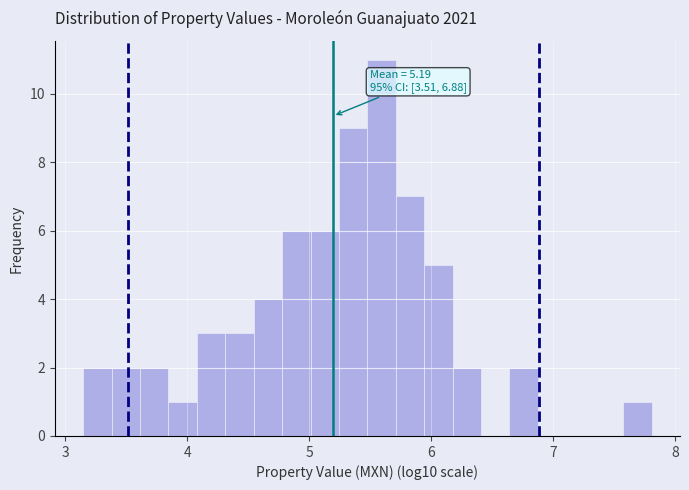

Read against the x-axis, roughly where is the centre of the tallest bar?

5.6